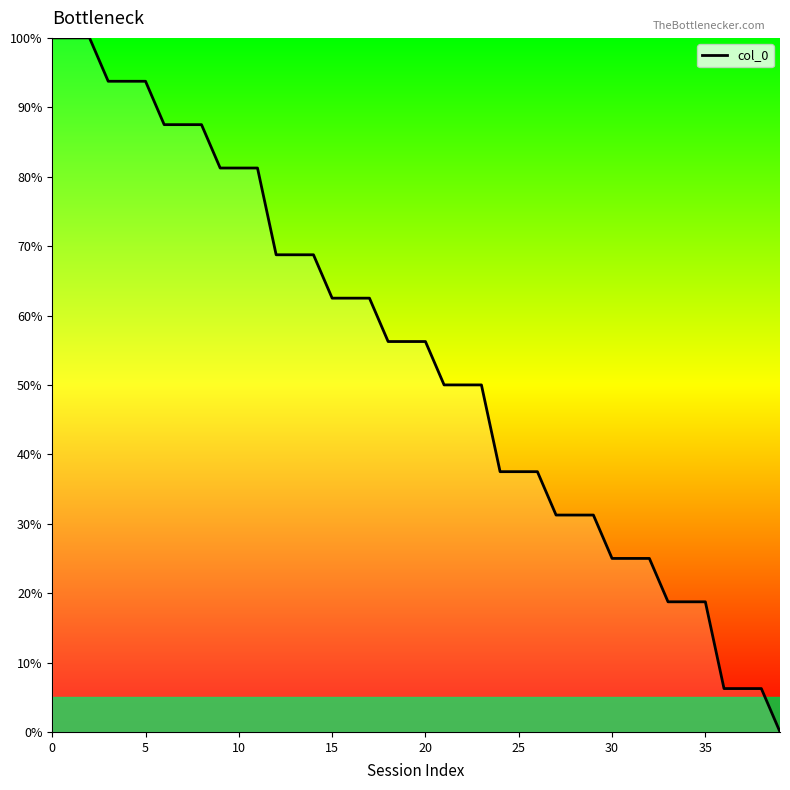

What is the maximum value shown in the chart?

100.0